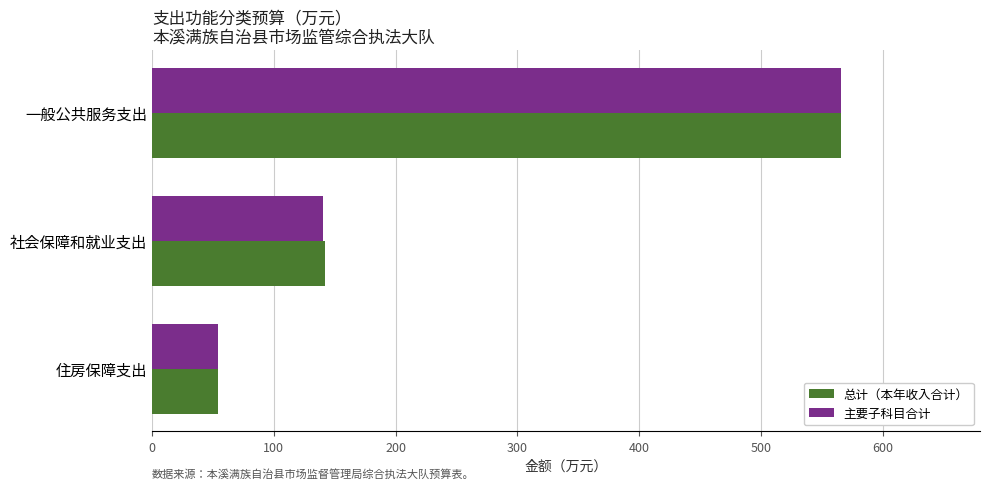

What are all the series names shown in the legend?

总计（本年收入合计）, 主要子科目合计